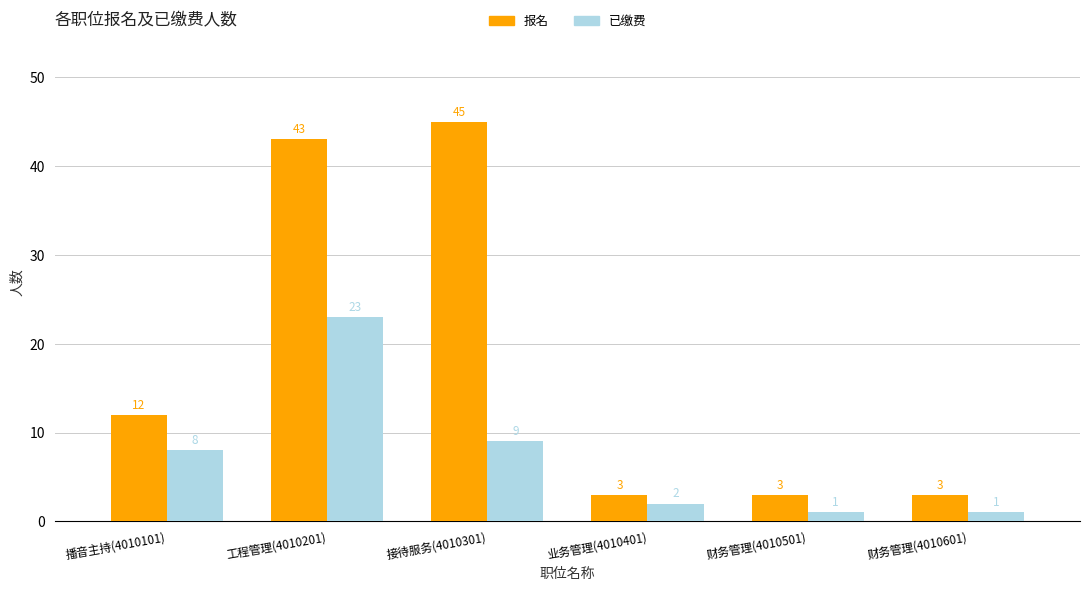

Between 接待服务(4010301) and 财务管理(4010601), which series saw the biggest shift?

报名